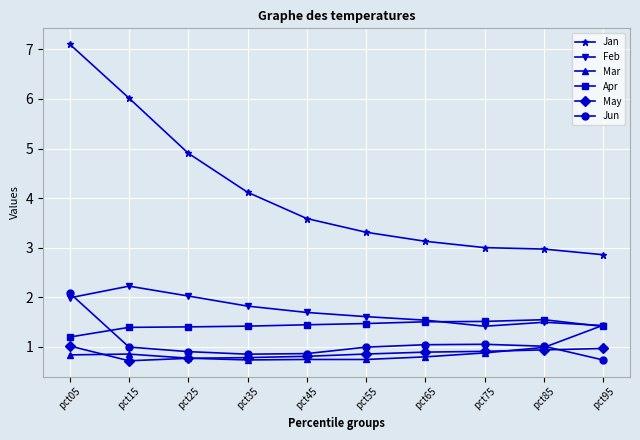

What is the minimum value for Mar?

0.7